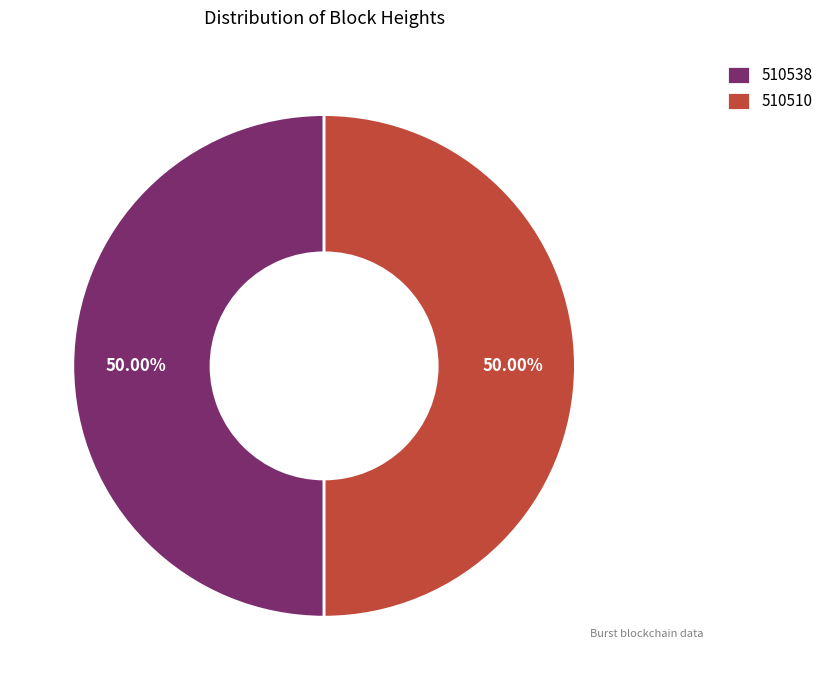

How many slices are in this pie chart?

2